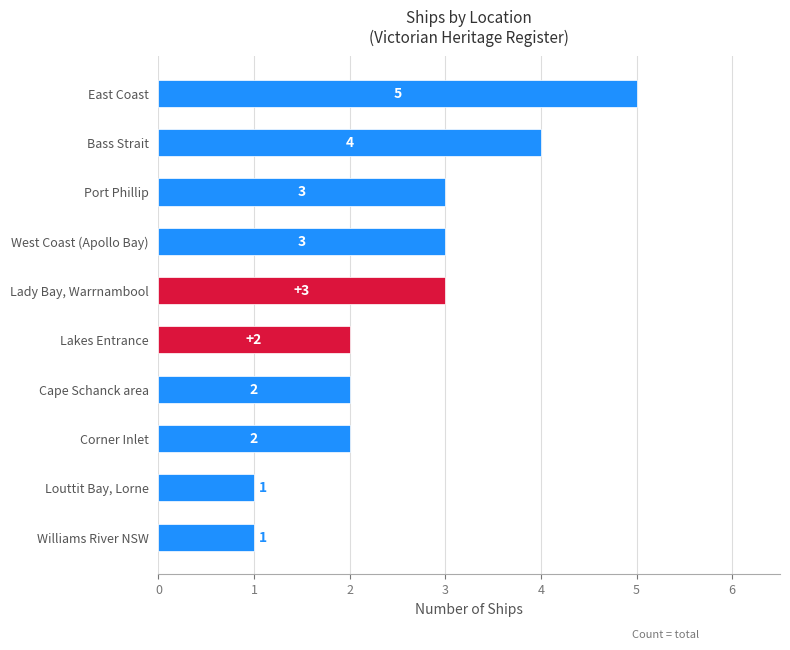

Reading bottom to top, what are all the values shown in this chart?

Williams River NSW=1	Louttit Bay, Lorne=1	Corner Inlet=2	Cape Schanck area=2	Lakes Entrance=2	Lady Bay, Warrnambool=3	West Coast (Apollo Bay)=3	Port Phillip=3	Bass Strait=4	East Coast=5